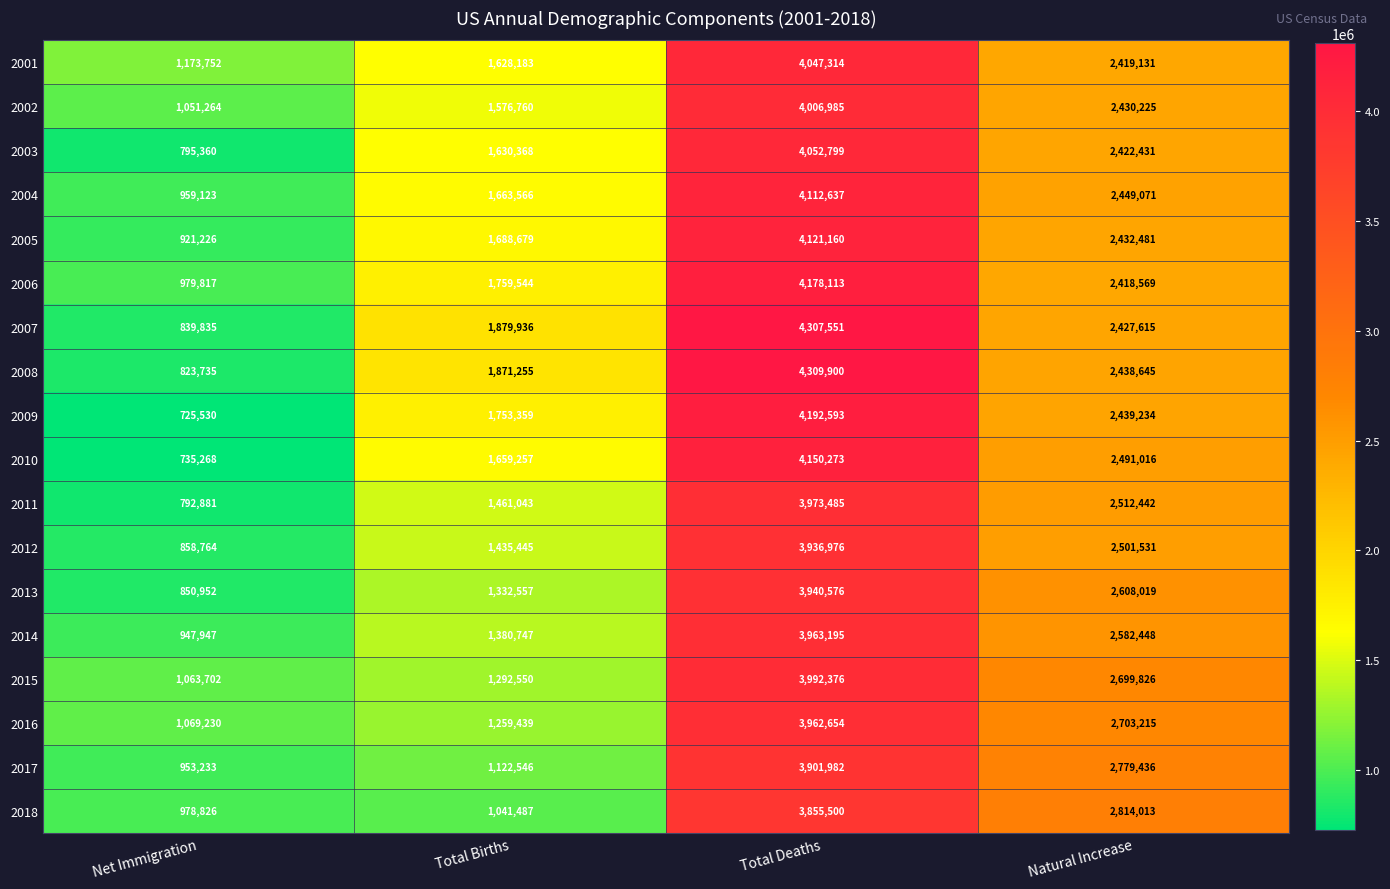

Which series has the largest total across all categories?

2007